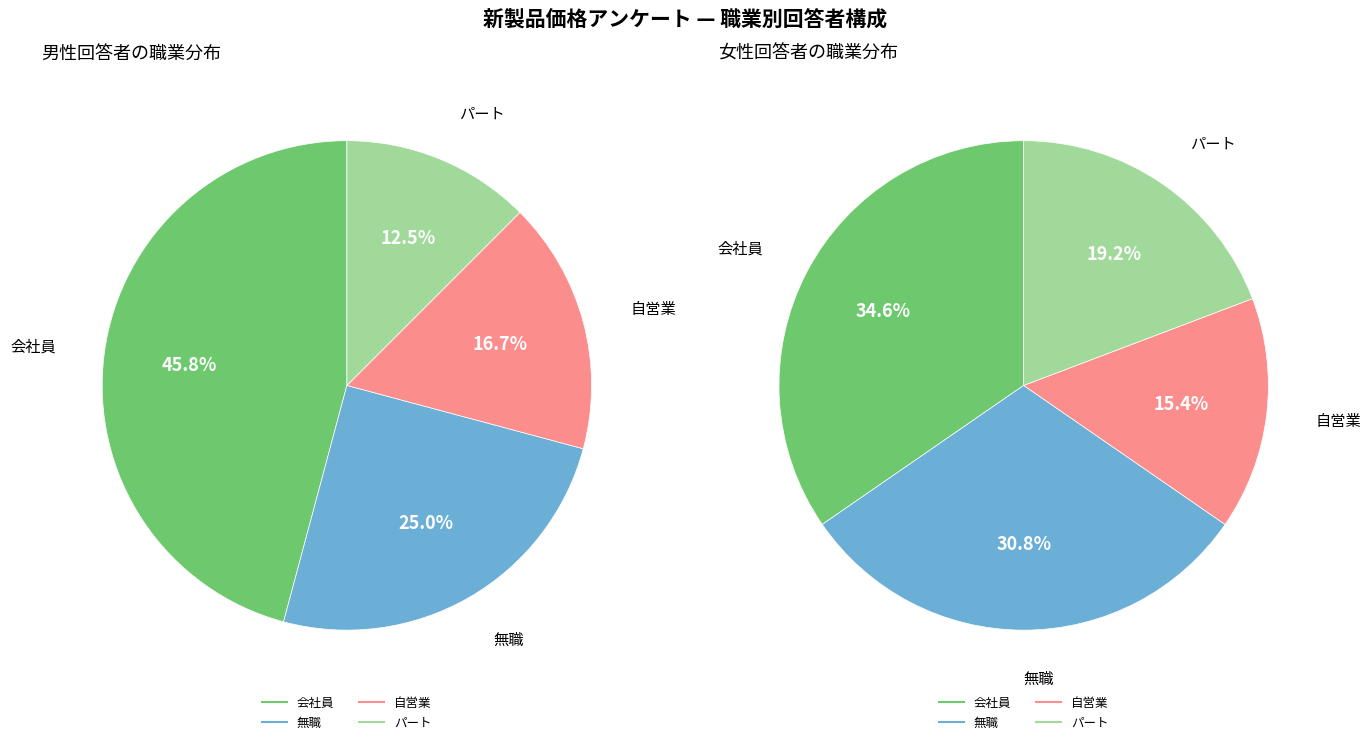

Which slice is the largest?

会社員